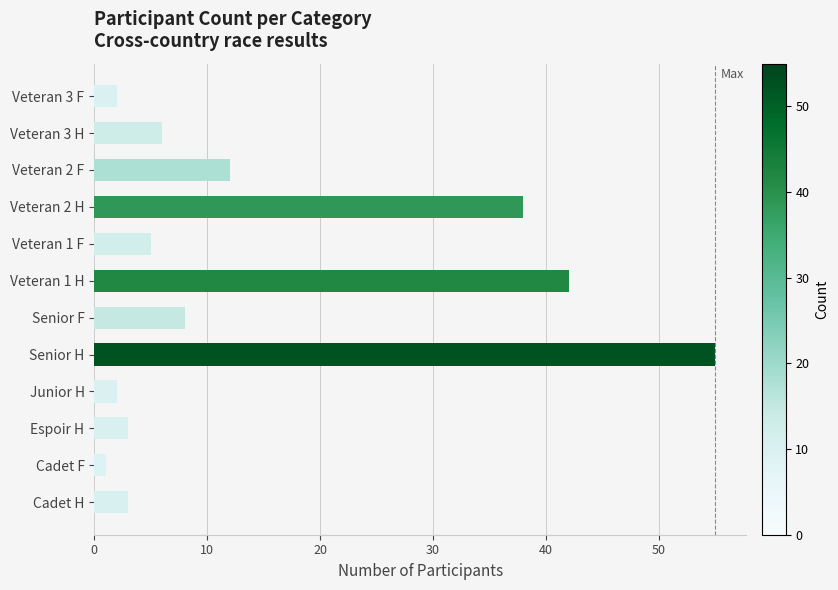

What is the greatest value displayed?

55